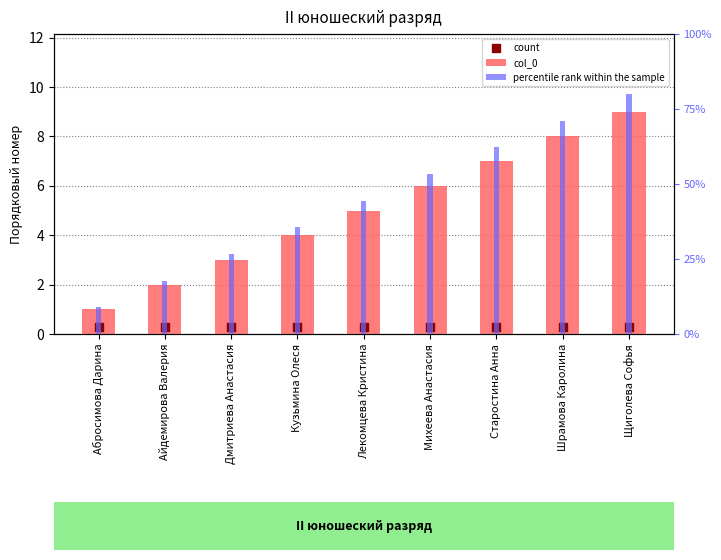

Which series has the largest total across all categories?

percentile rank within the sample